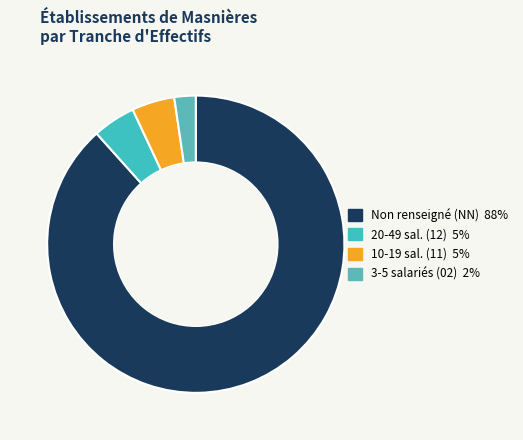

How many slices are in this pie chart?

4